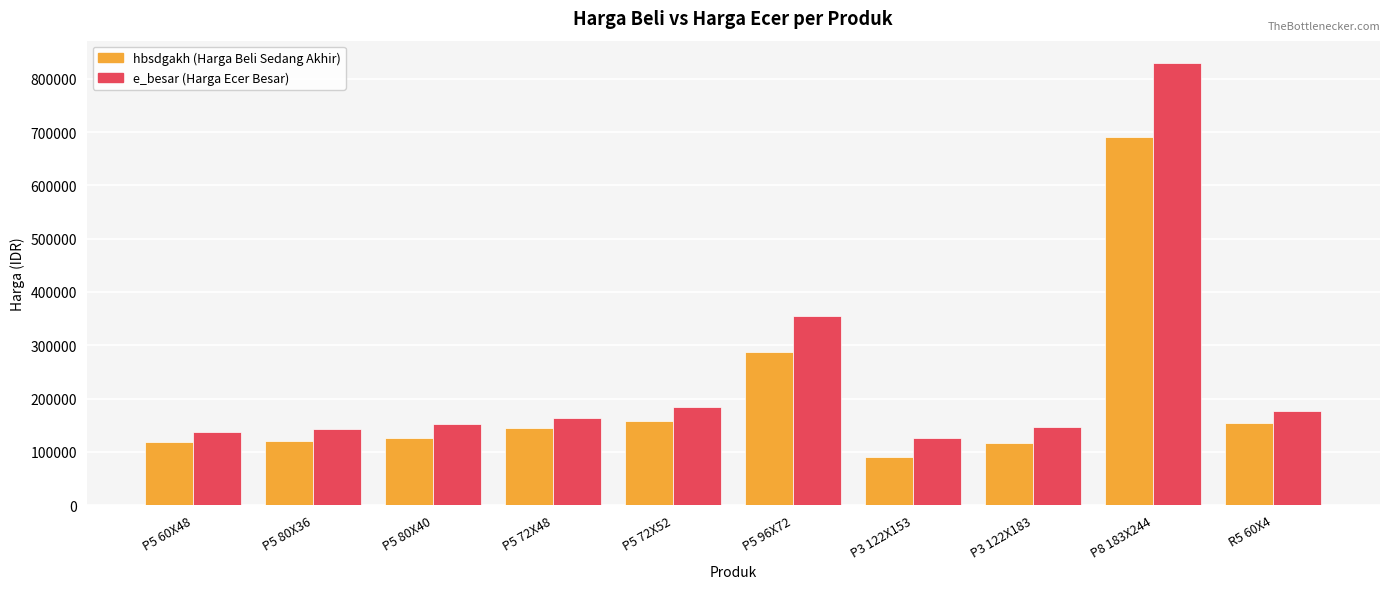

What is the total value across all series at P5 72X52?

342045.0